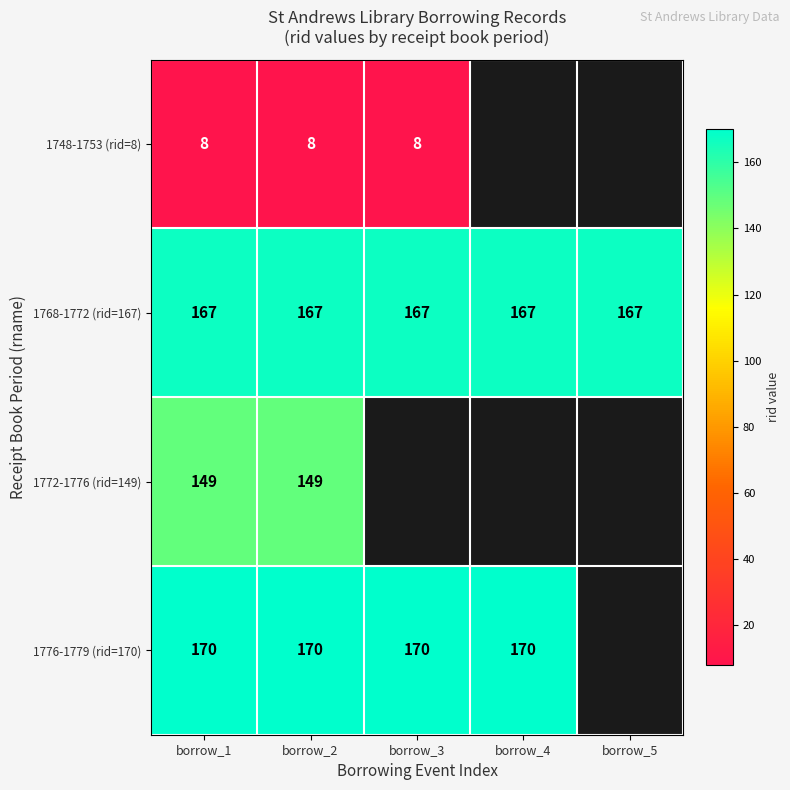

What is the average value of the 1768-1772 (rid=167) series?

167